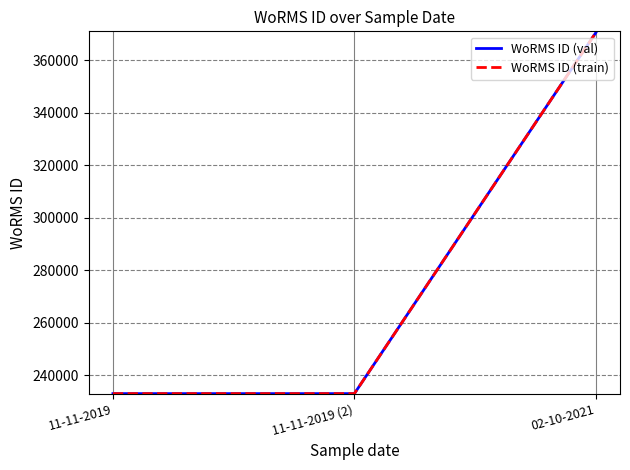

Reading left to right, extract all data points from this chart.

WoRMS ID (val): 233037	233037	370510
WoRMS ID (train): 233037	233037	370510